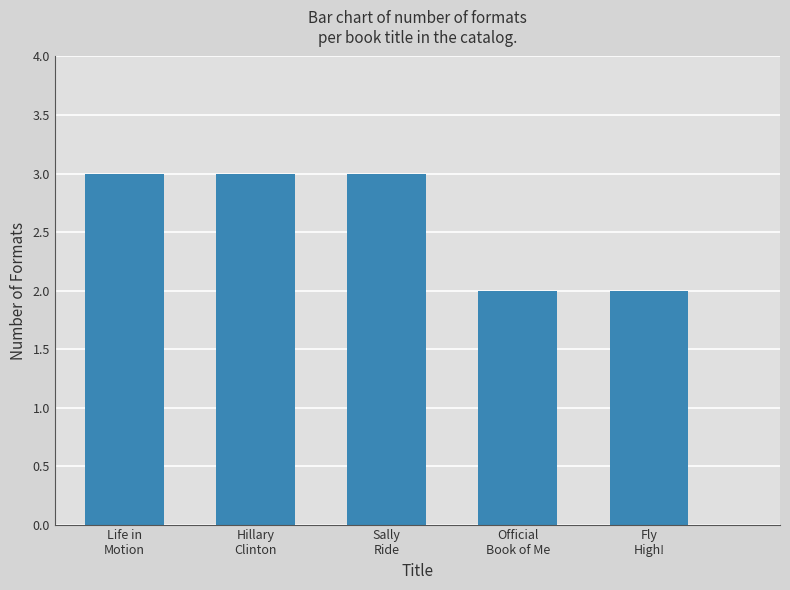

What is the minimum value shown in the chart?

2